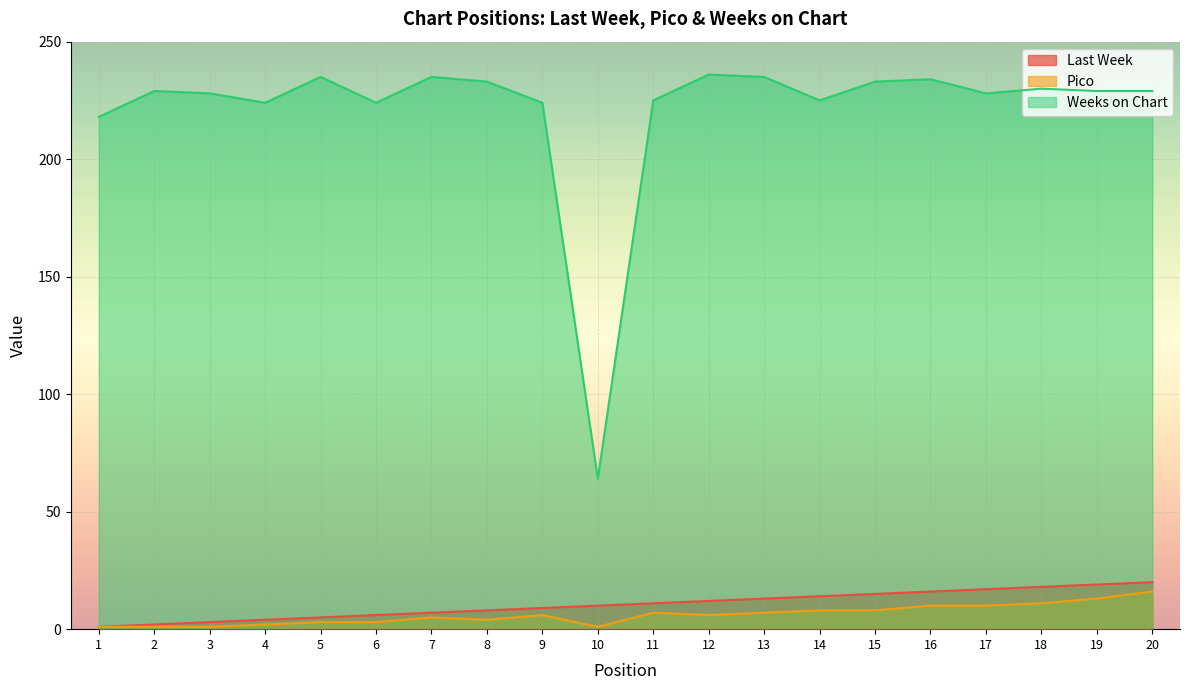

What is the difference between the Pico values at 19 and 2?

12